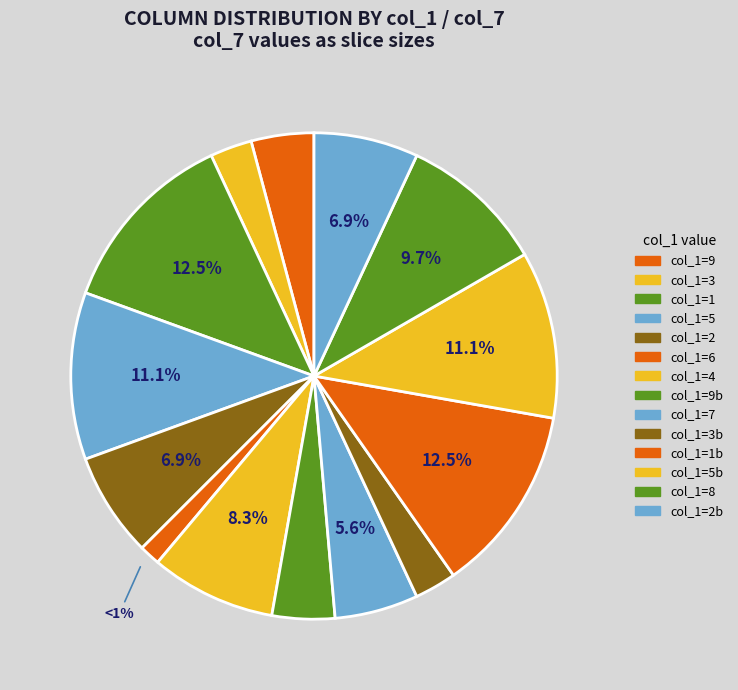

How many slices are in this pie chart?

14